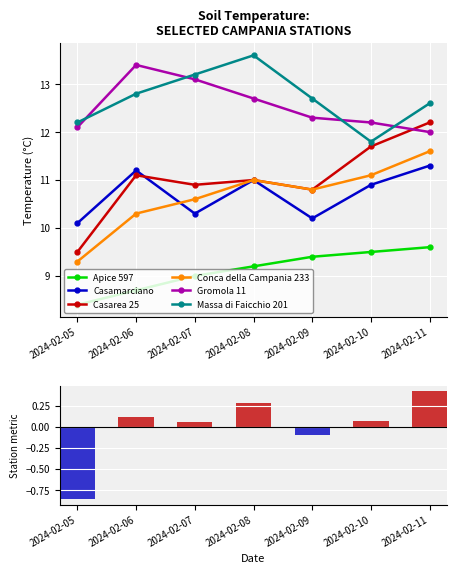

At how many categories does at least one series exceed 12?

7